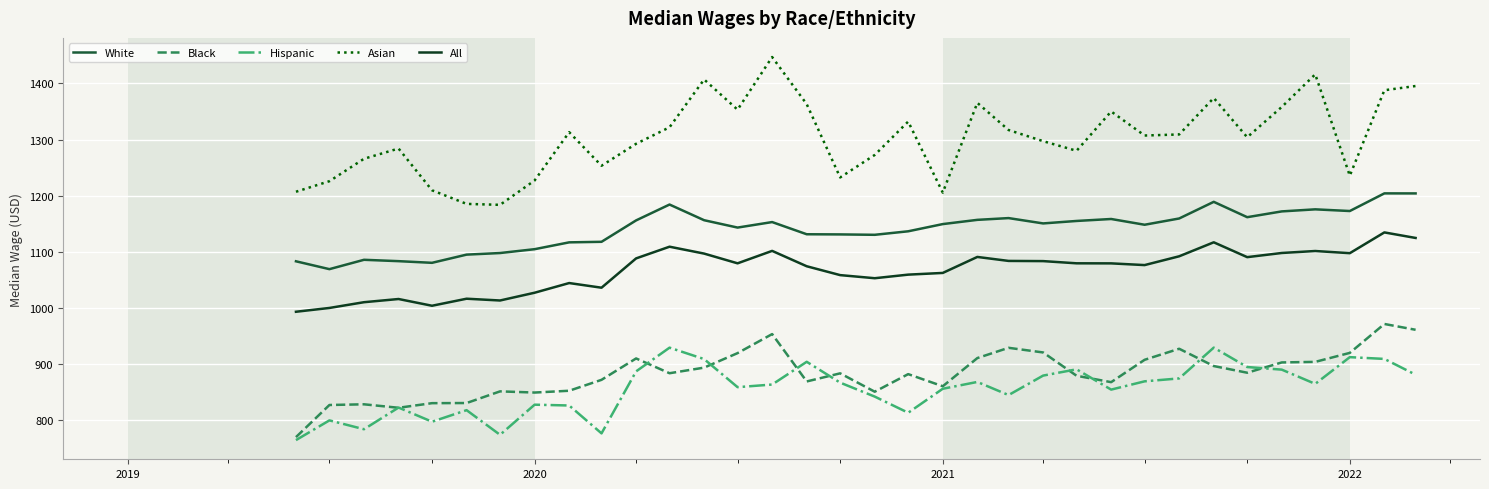

What is the maximum value for All?

1134.6